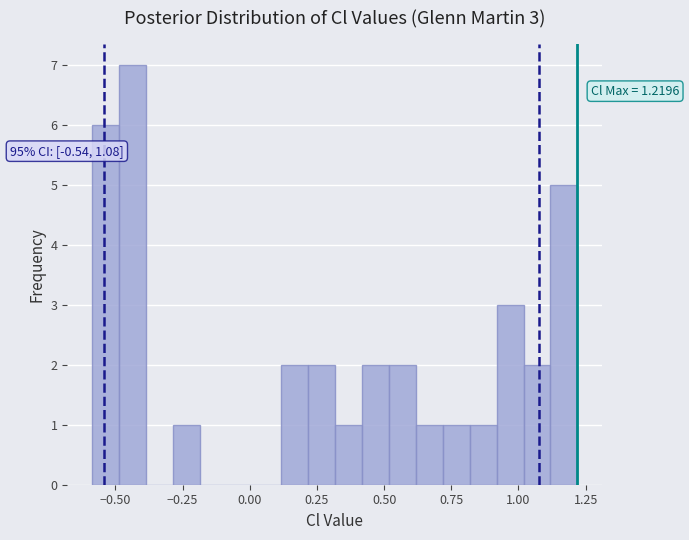

Read against the x-axis, roughly where is the centre of the tallest bar?

-0.45